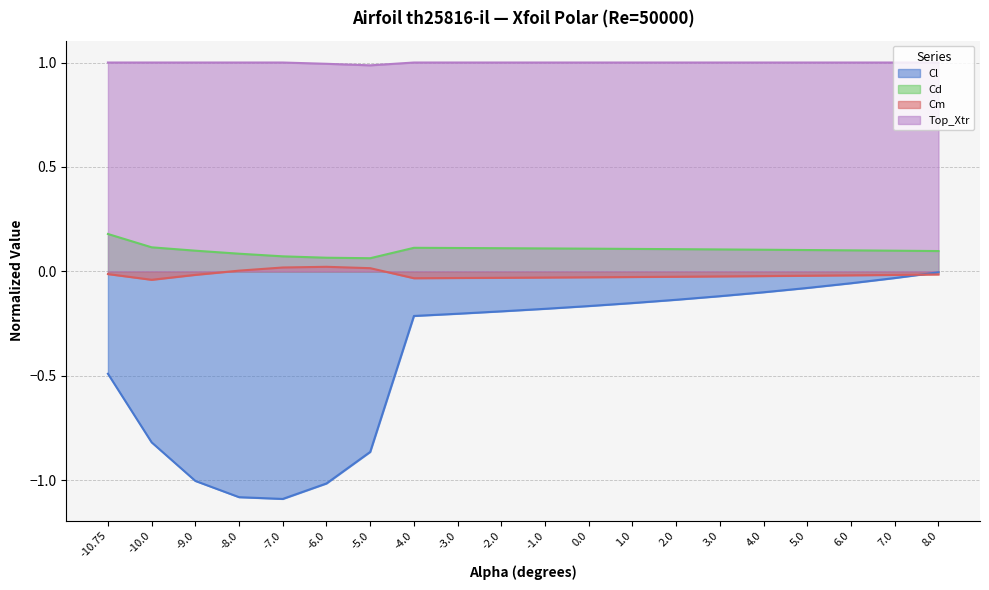

What is the average value of the Cl series?

-0.4